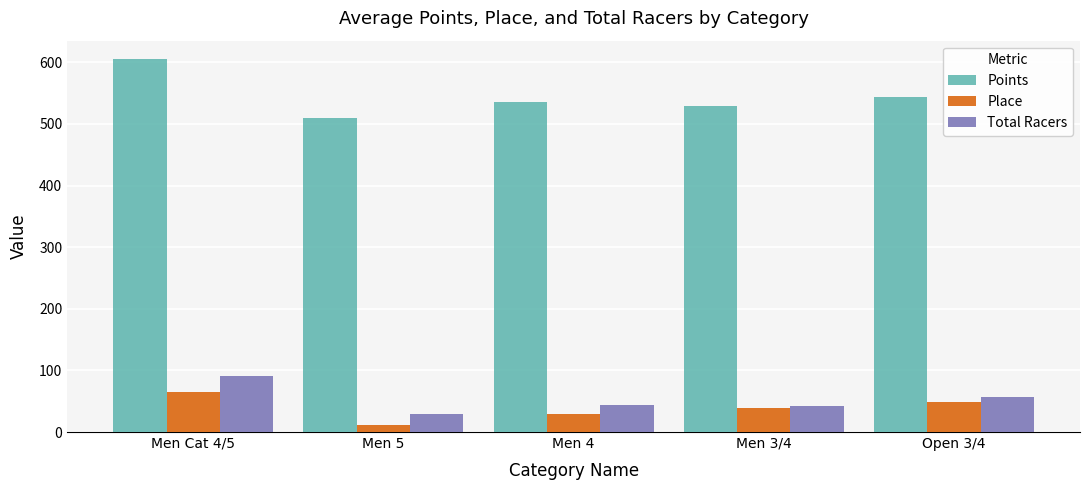

Which series has the largest total across all categories?

Points